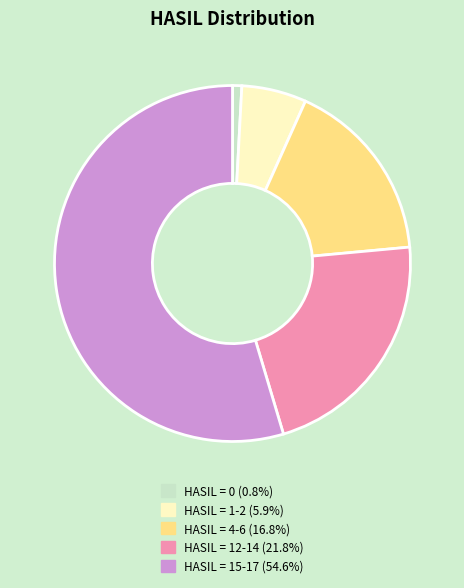

Does any single category account for the majority?

Yes